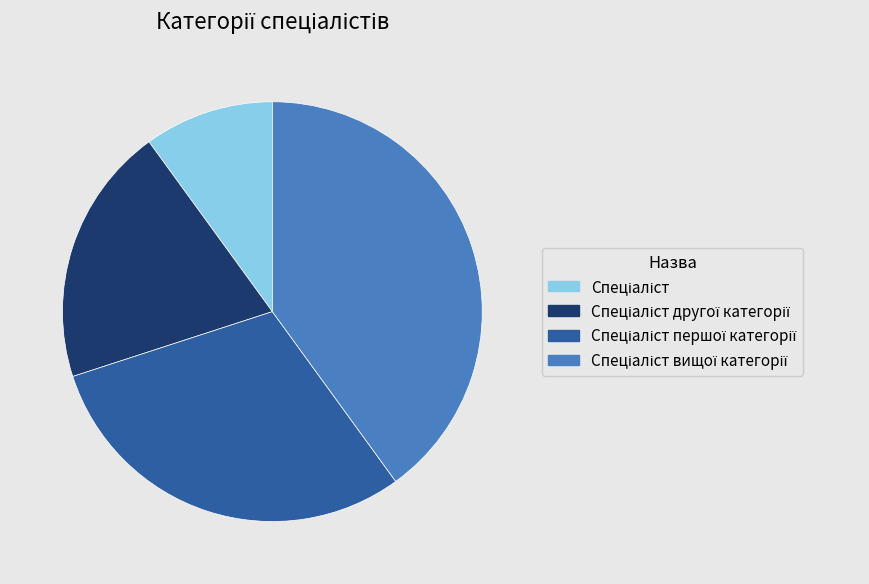

Is there any slice that represents more than half of the pie?

No